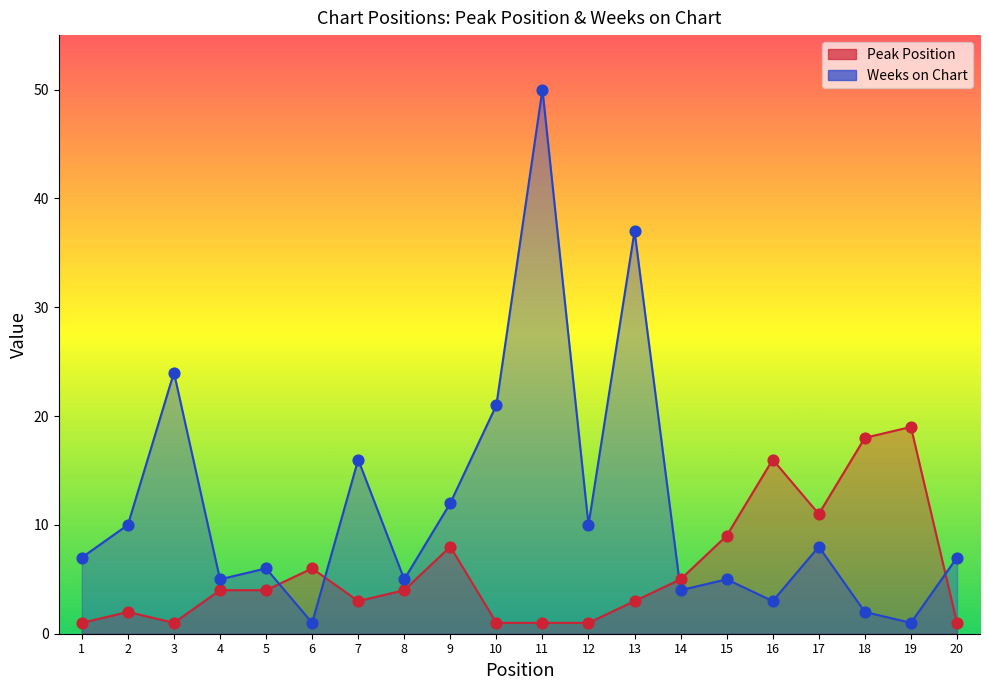

Which series reaches the maximum Y coordinate?

Weeks on Chart